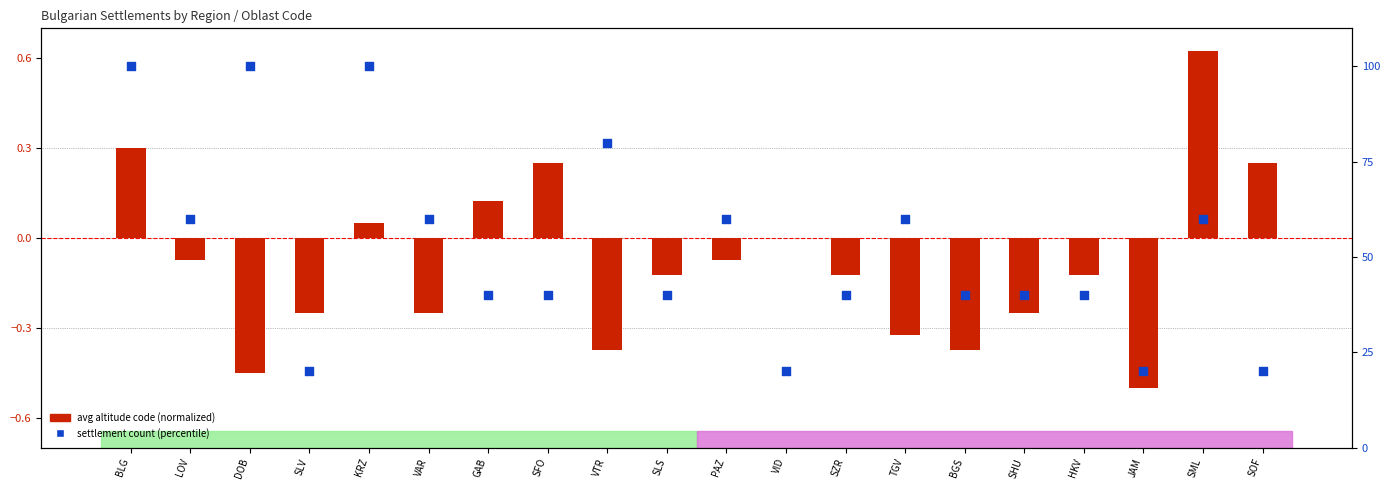

Is the value of avg altitude code (normalized) at LOV greater than the value of settlement count (percentile) at BGS?

No